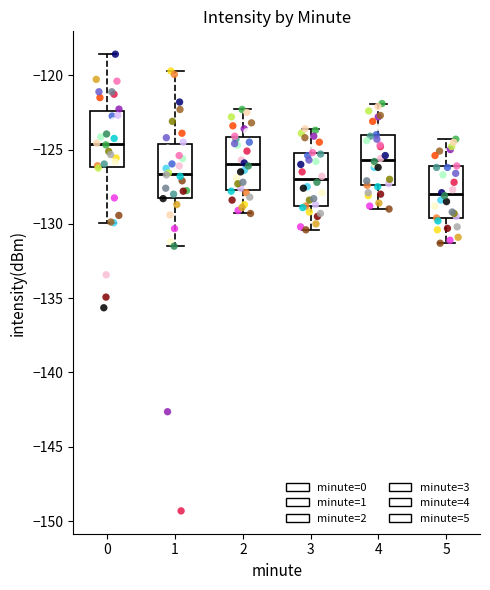

Reading left to right, transcribe this box plot: for each box, give where its median line is, the range the box spans, and where its two whiskers end, as read against the y-axis. The values are not printed on the chart, so give them approximately, as read against the axis.

0: median -124.5, box -126.0 to -122.5, whiskers -130.0 to -118.5
1: median -126.5, box -128.0 to -124.5, whiskers -131.5 to -119.5
2: median -126.0, box -127.5 to -124.0, whiskers -129.5 to -122.5
3: median -127.0, box -129.0 to -125.0, whiskers -130.5 to -123.5
4: median -125.5, box -127.5 to -124.0, whiskers -129.0 to -122.0
5: median -128.0, box -129.5 to -126.0, whiskers -131.5 to -124.5